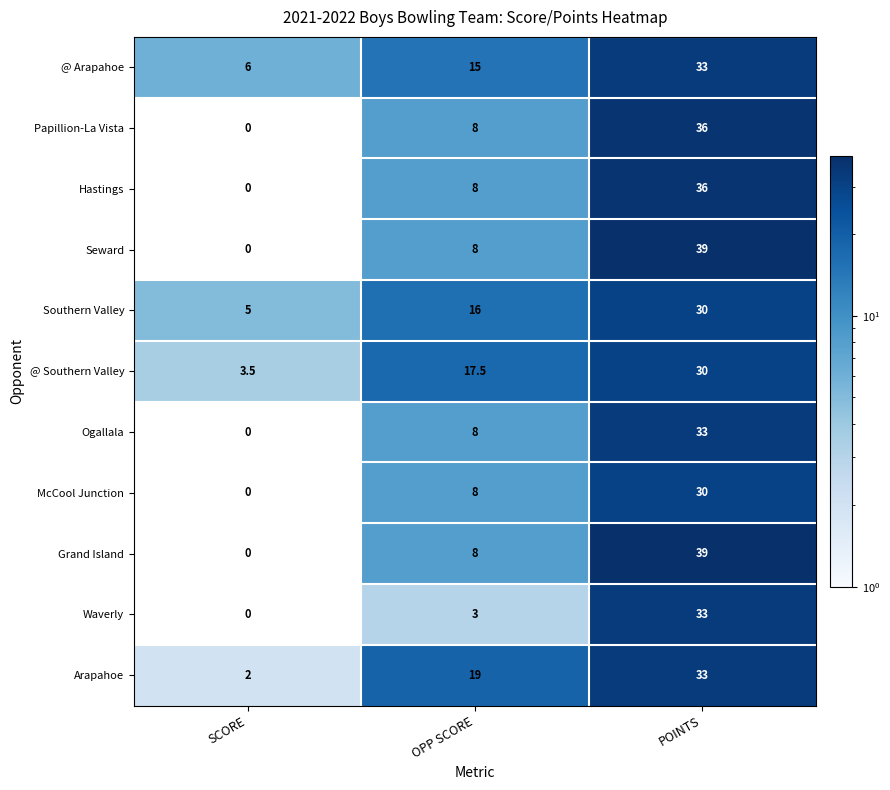

What value does the Papillion-La Vista series have at POINTS?

36.0